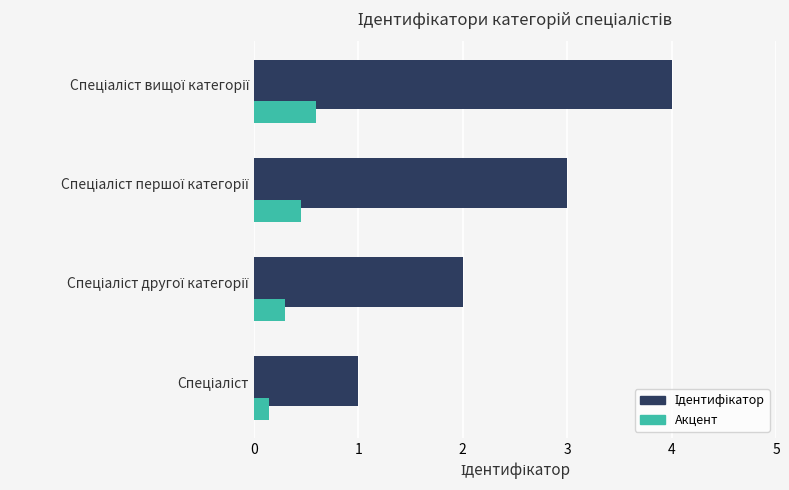

What is the maximum value shown in the chart?

4.0